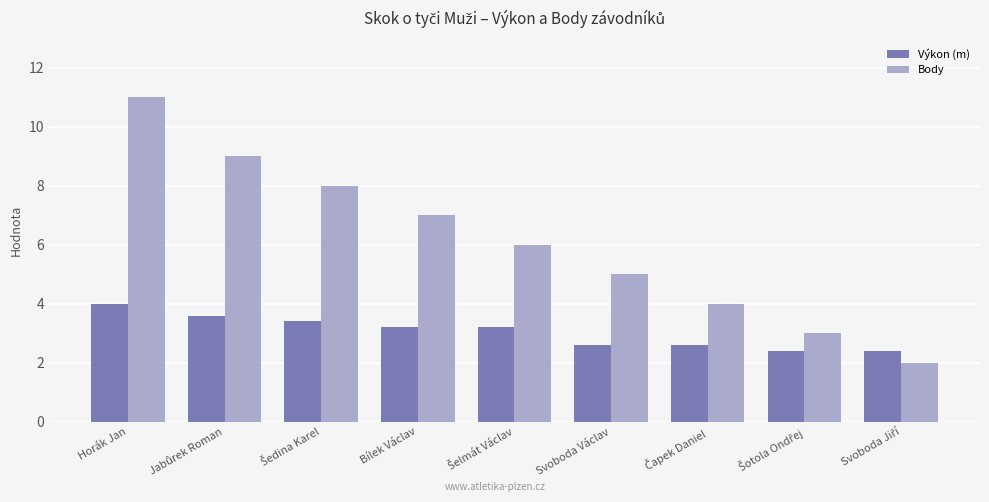

What is the greatest value displayed?

11.0